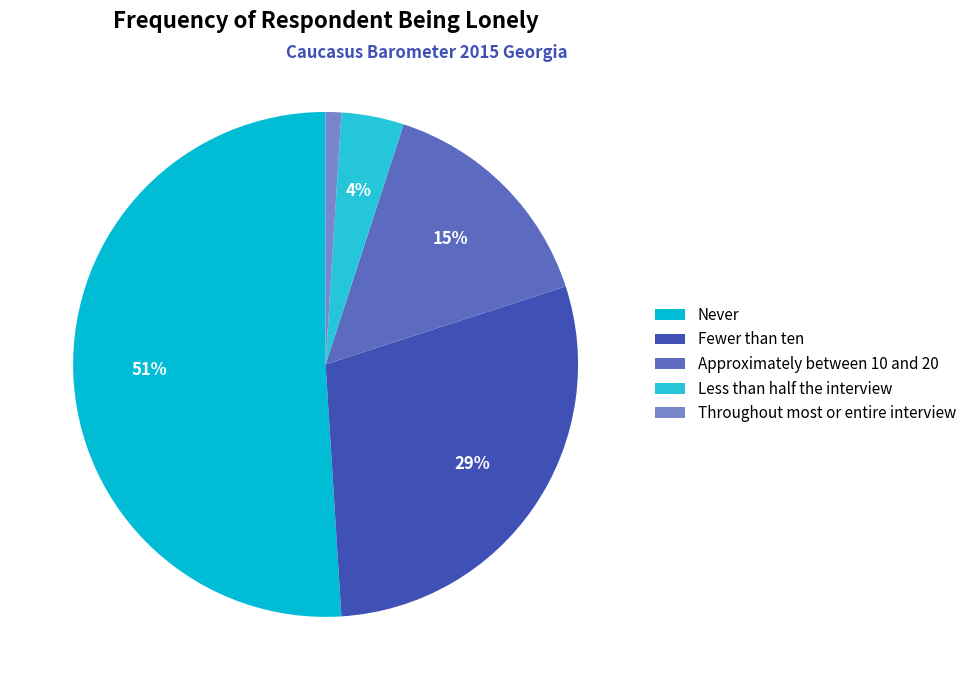

How many slices are in this pie chart?

5